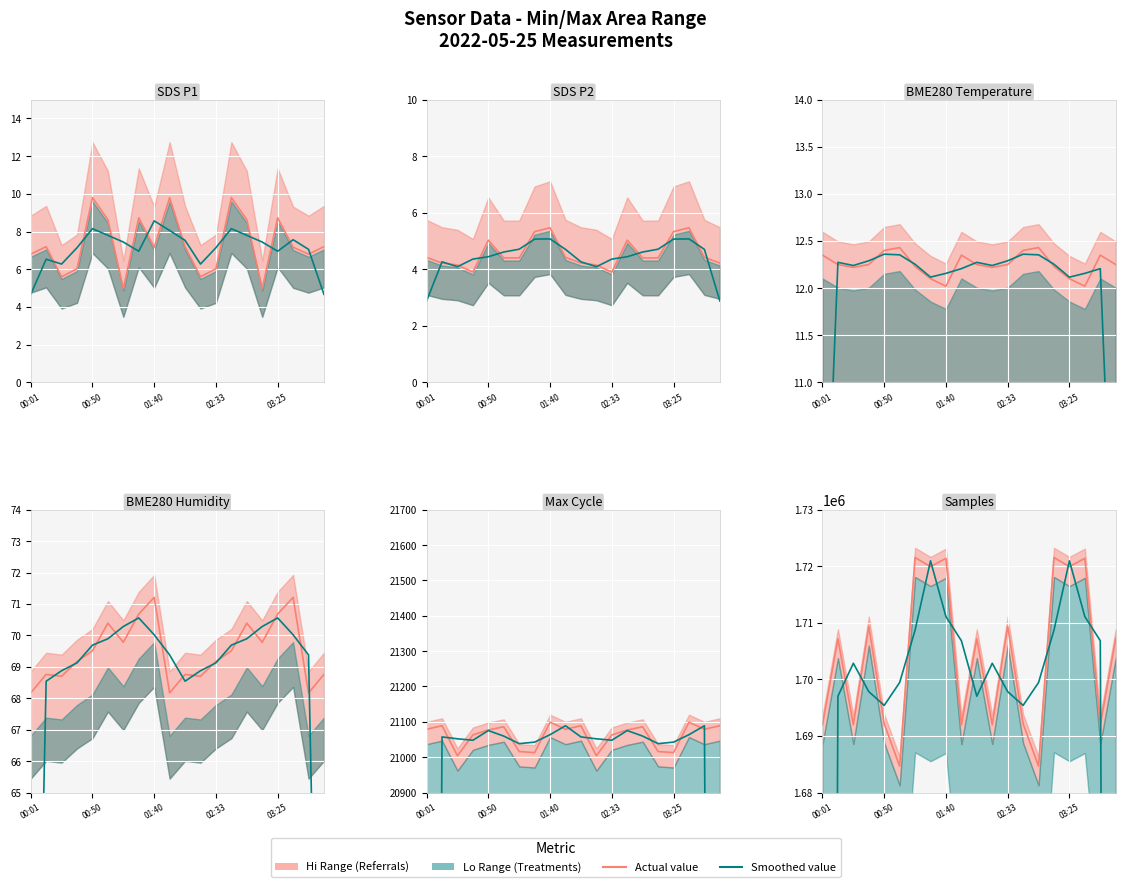

Rank the series at 02:33 from lowest to highest value.

Smoothed, Actual